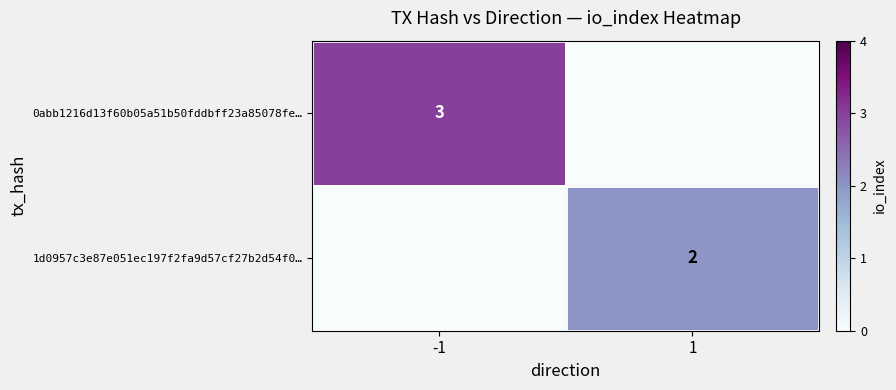

Is it true that 1d0957c3e87e051ec197f2fa9d57cf27b2d54f0… equals 2 at 1?

True